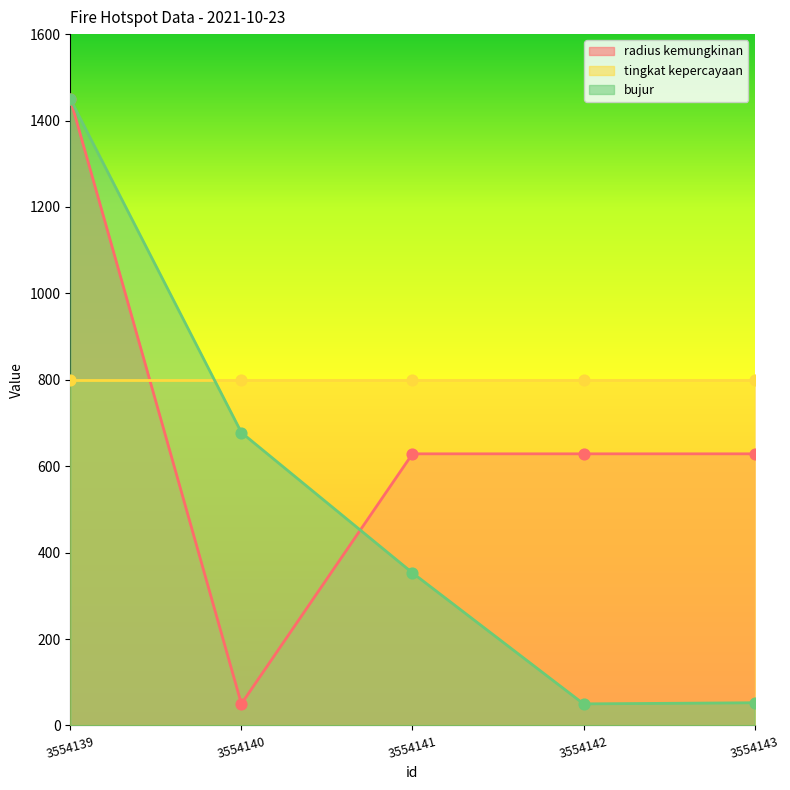

Which series contains the lowest Y value?

radius kemungkinan